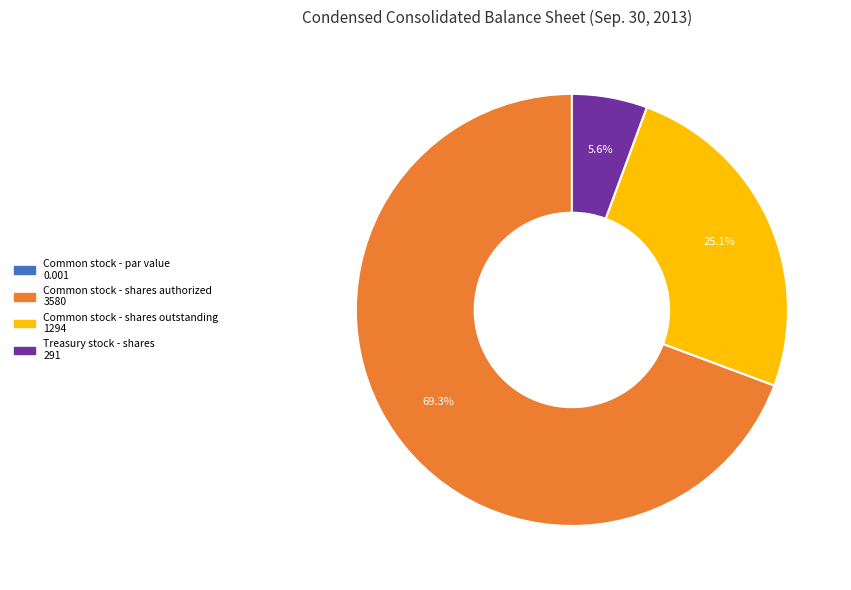

Which category accounts for the majority?

Common stock - shares authorized